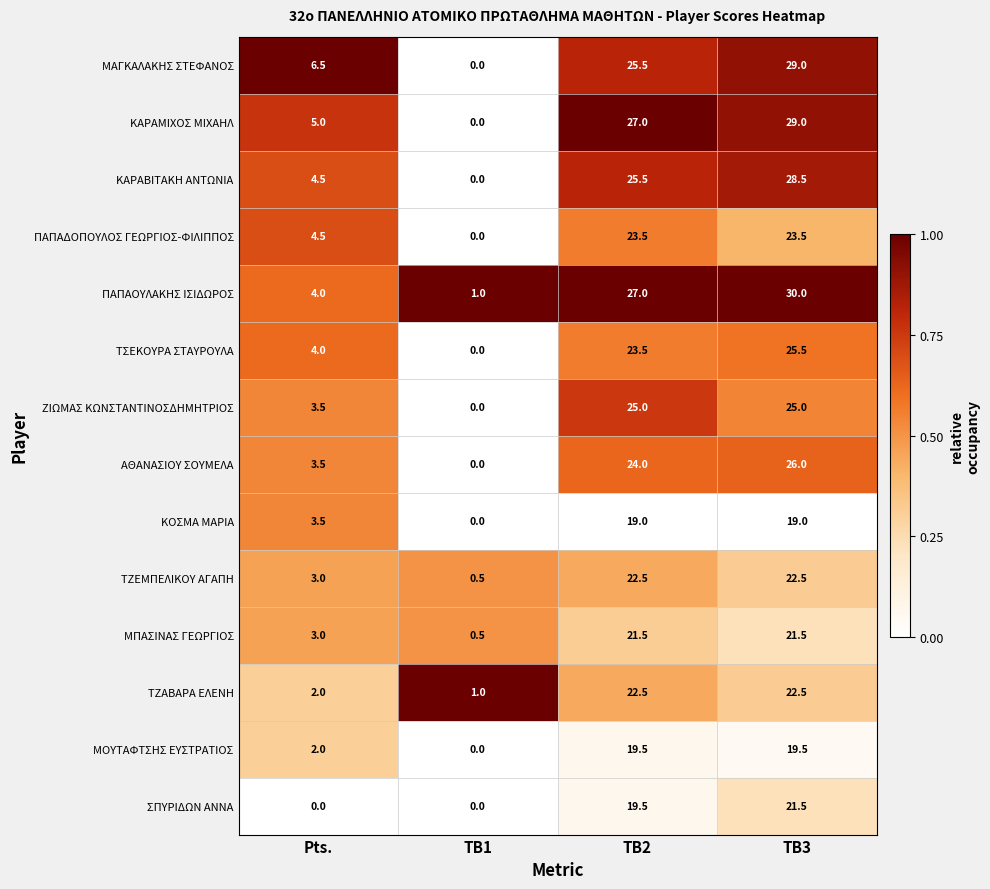

True or false: ΠΑΠΑΔΟΠΟΥΛΟΣ ΓΕΩΡΓΙΟΣ-ΦΙΛΙΠΠΟΣ has a value of 0.2 at TB2.

False